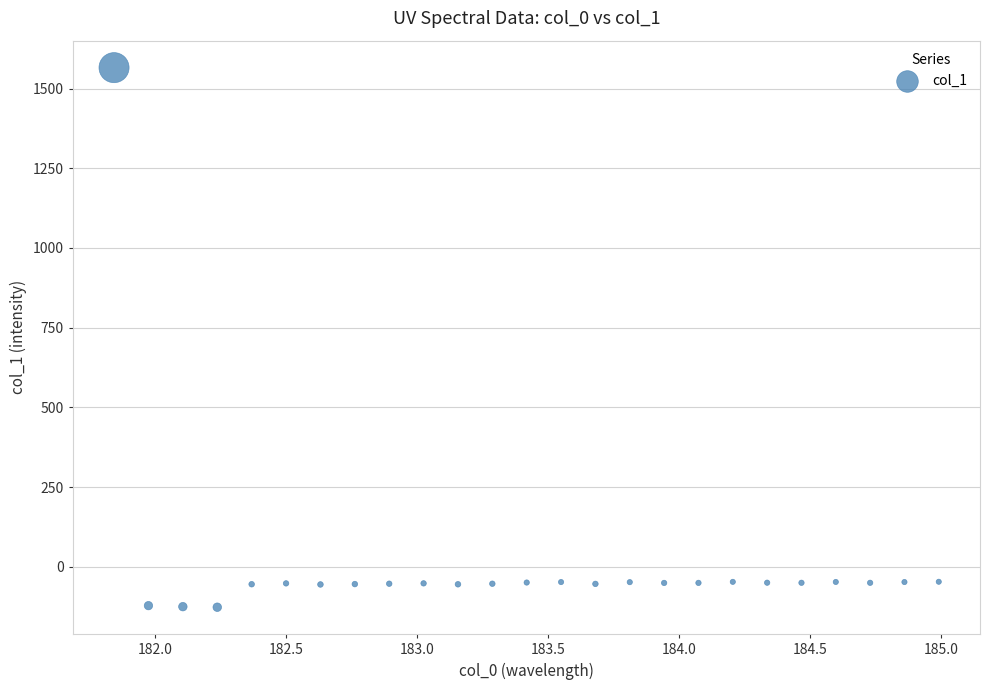

What is the range of X values (max minus min)?

3.1